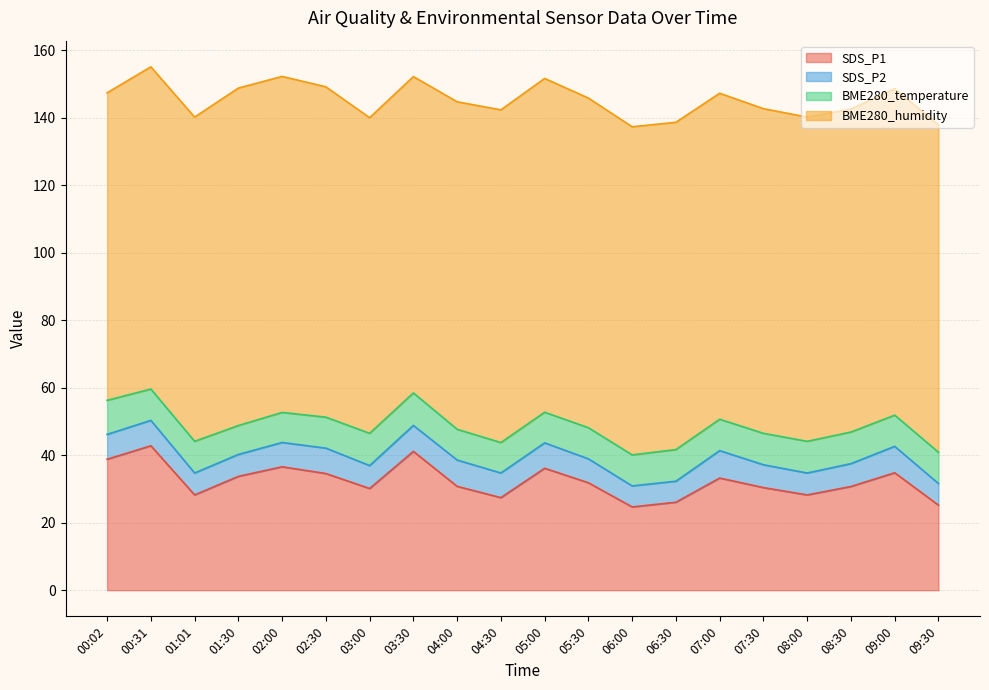

What is the average value of the BME280_humidity series?

96.6